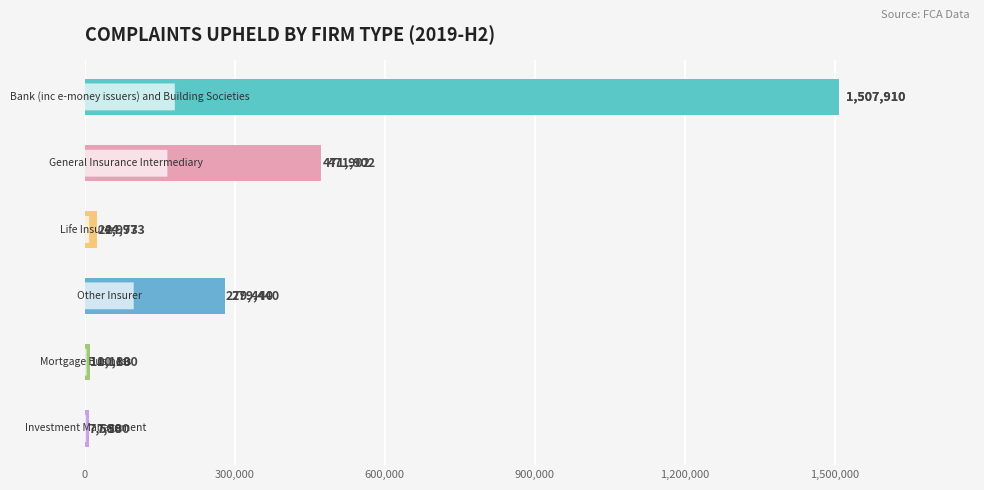

What is the sum of all values?

2301985